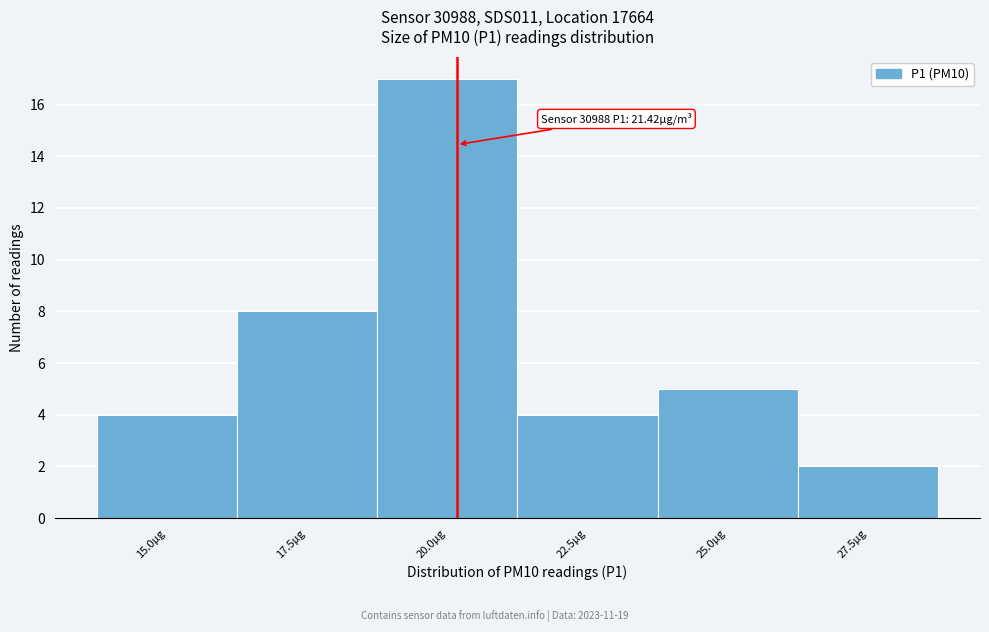

Reading left to right, list all the values displayed in this chart.

15.0µg=4	17.5µg=8	20.0µg=17	22.5µg=4	25.0µg=5	27.5µg=2